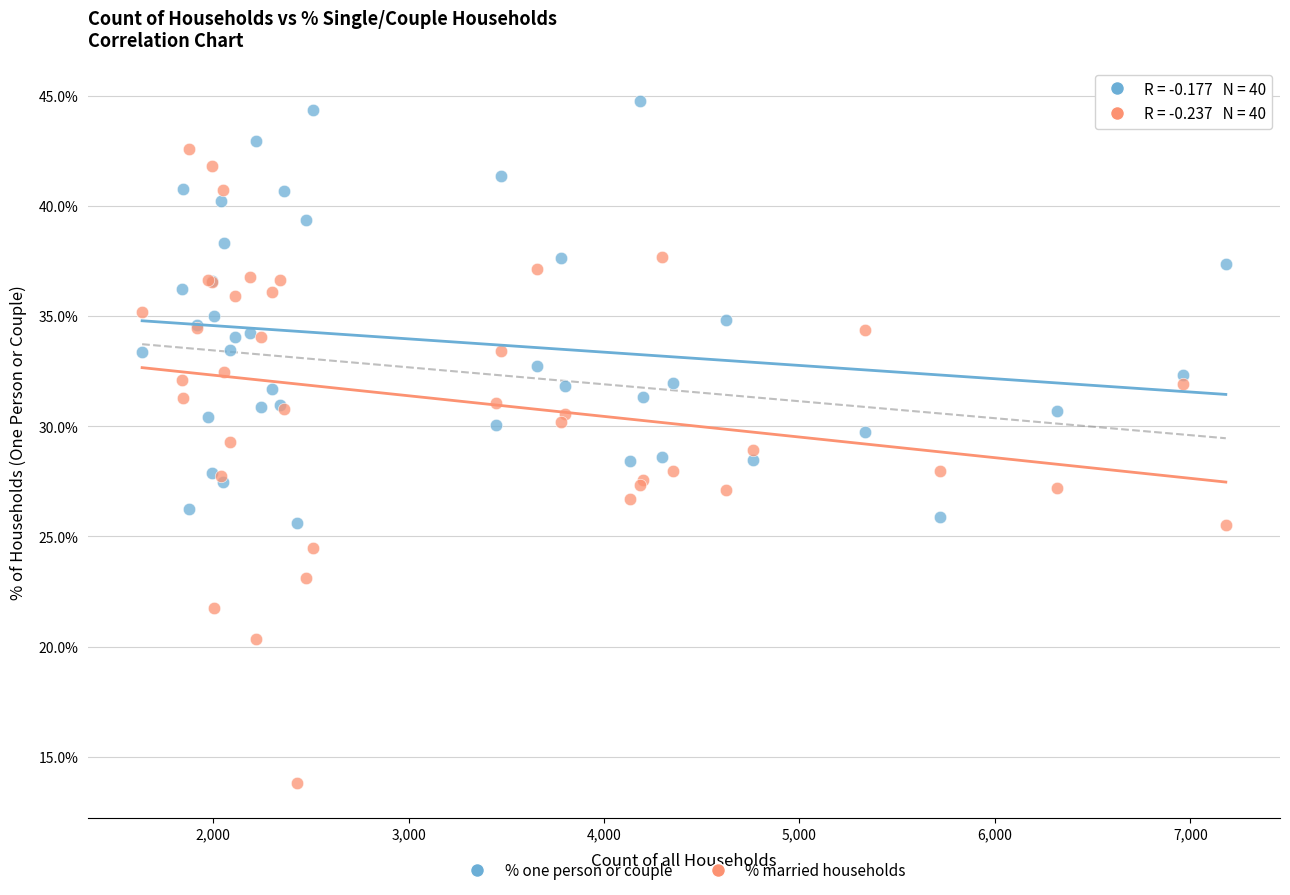

Which series reaches the minimum Y coordinate?

% married households